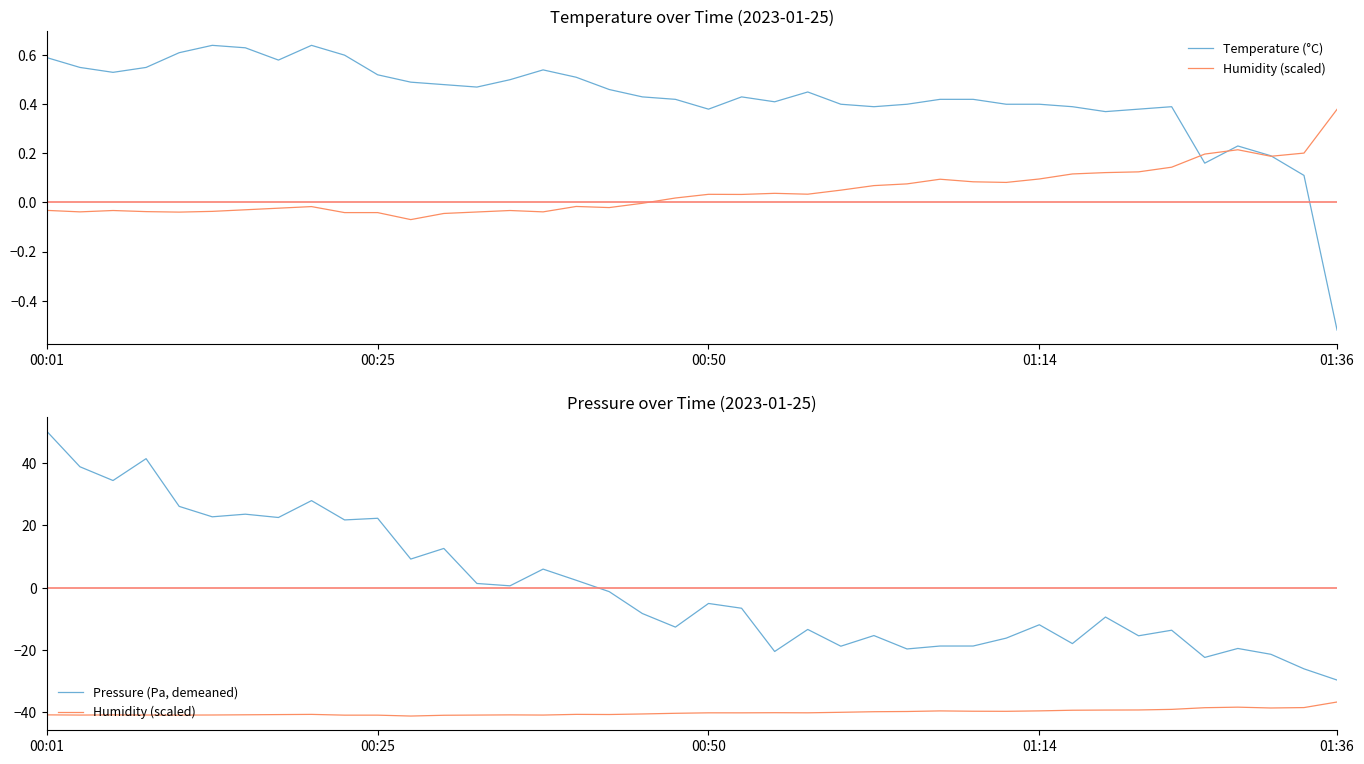

What is the total value across all series at 32?

-48.3